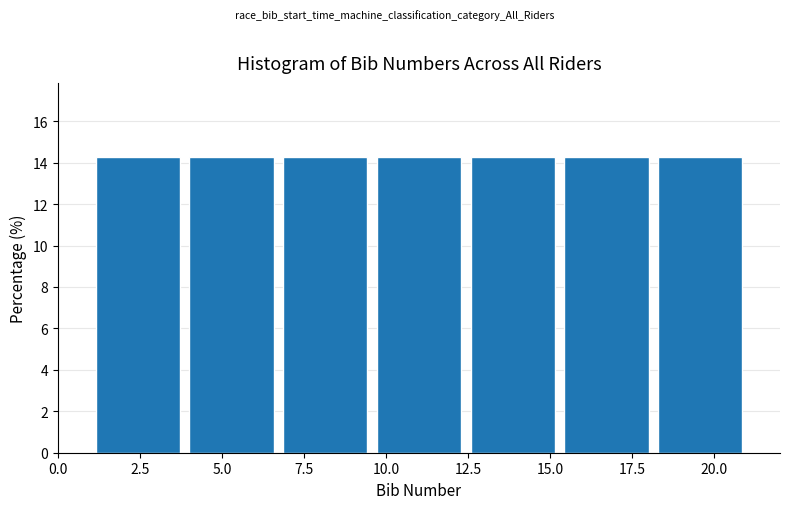

Reading left to right, list every bar in this chart as the range it spans on the x-axis followed by its height. Neither the bar edges nor the heights are printed on the chart, so give them approximately, as read against the axes.

1.0 to 4.0: 14.2
4.0 to 6.5: 14.2
6.5 to 9.5: 14.2
9.5 to 12.5: 14.2
12.5 to 15.5: 14.2
15.5 to 18.0: 14.2
18.0 to 21.0: 14.2